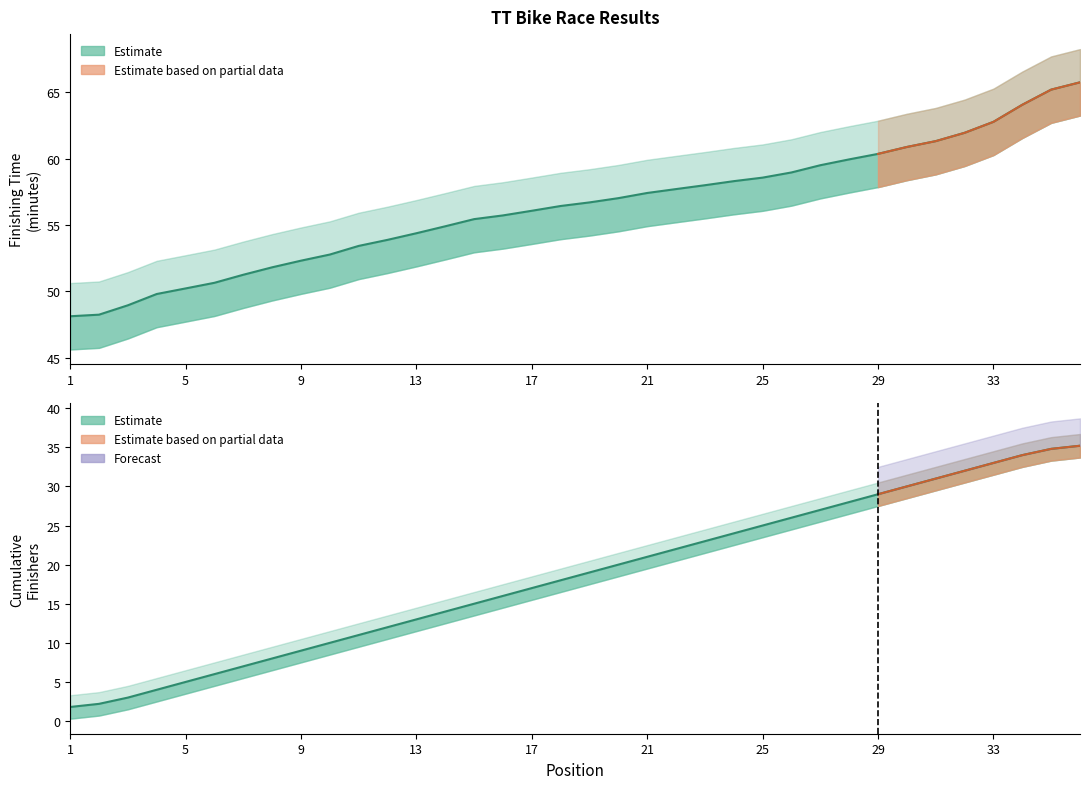

At which label does Finishing Time (minutes) reach its minimum?

1